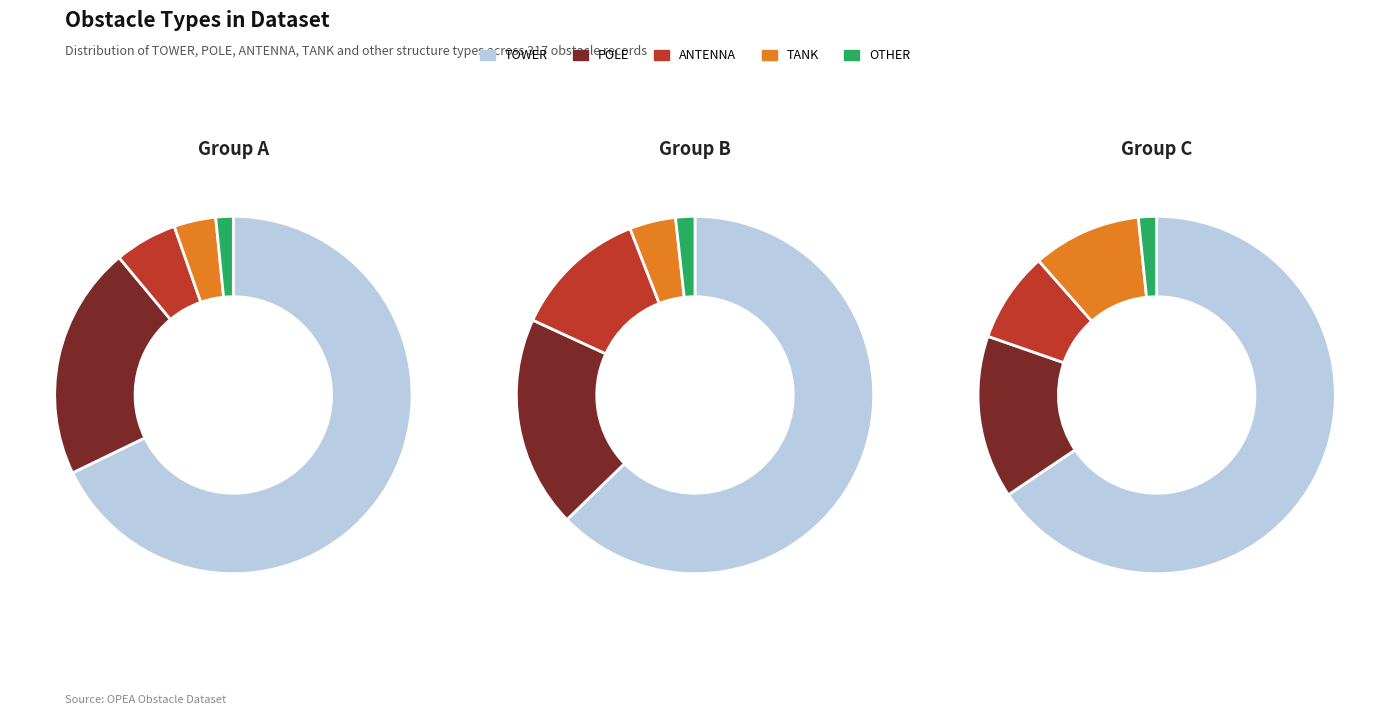

What percentage is the OTHER slice, to the nearest percent?

2%